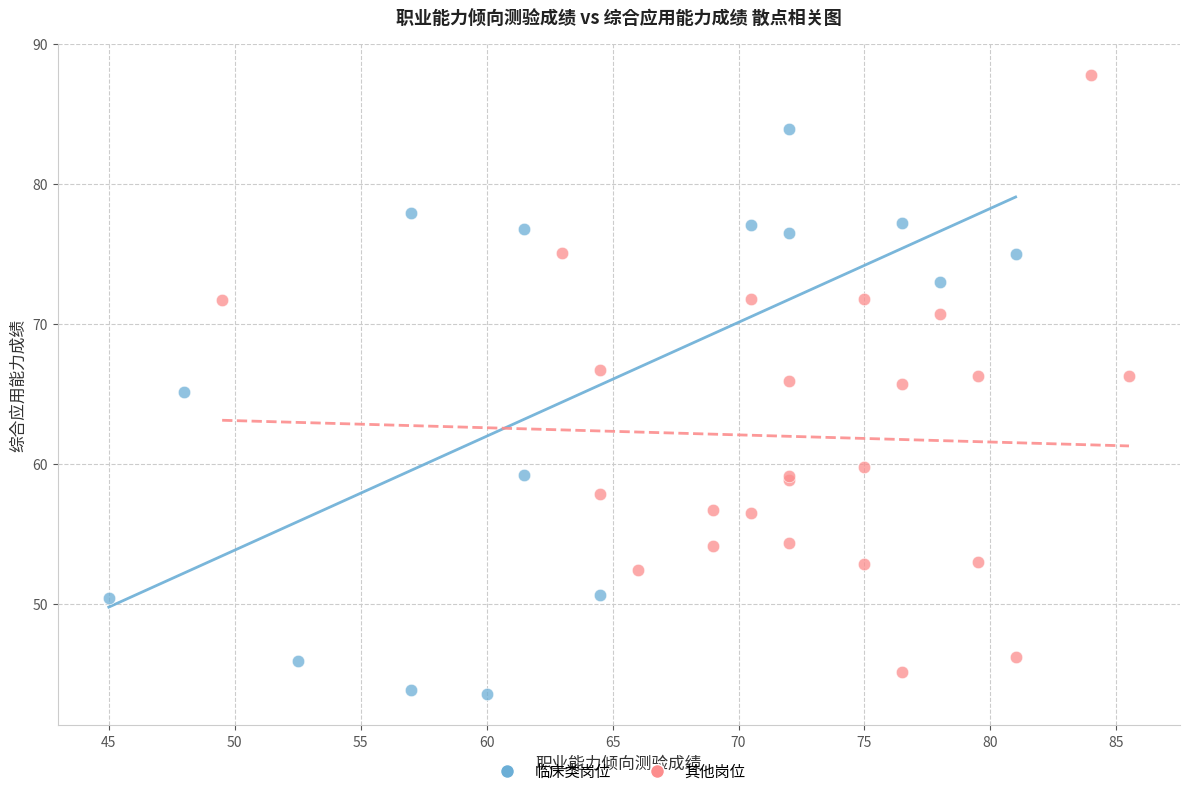

Which series contains the lowest Y value?

临床类岗位